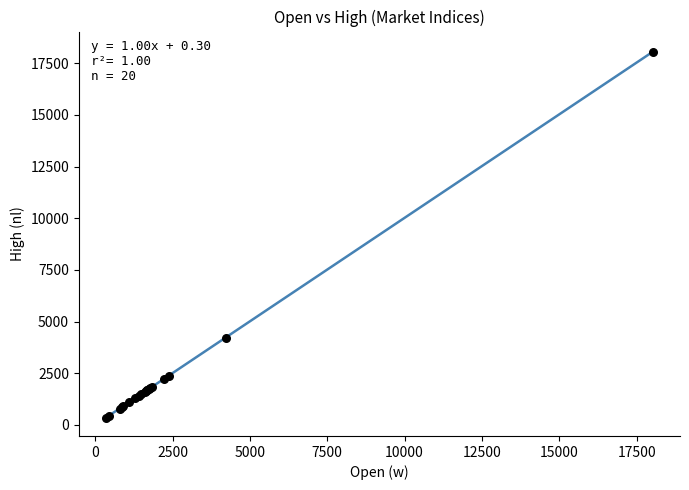

What Y value in the scatter plot is closest to 9203?

4226.6